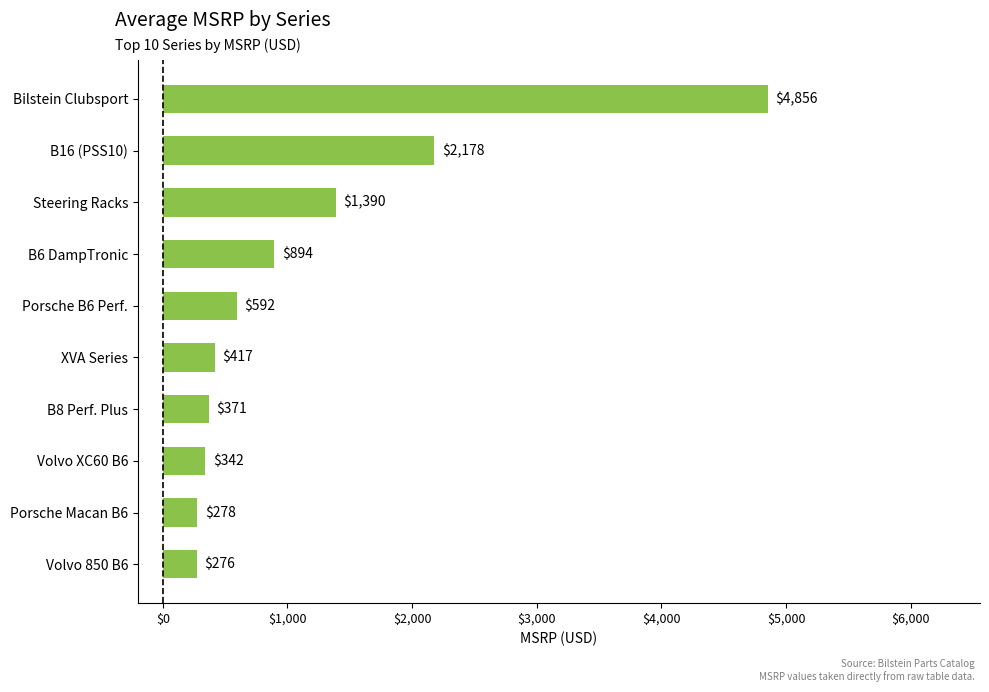

Read the value at XVA Series.

417.0